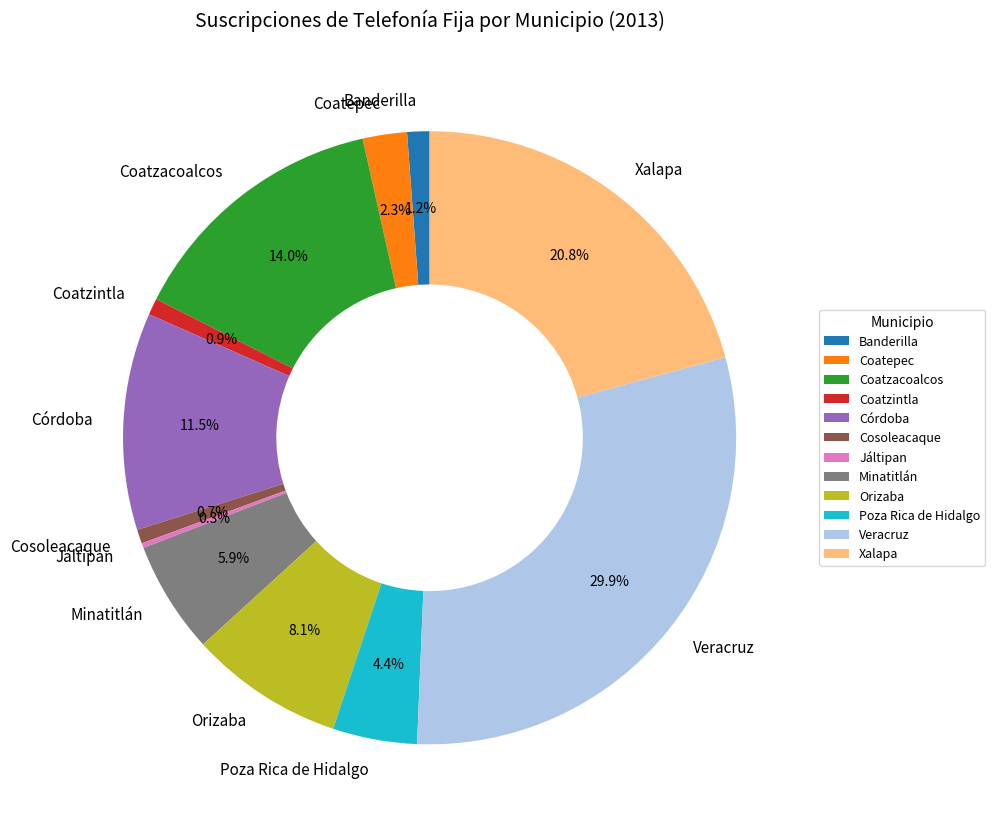

To the nearest percent, what is the difference between the largest and smallest slice percentages?

30%